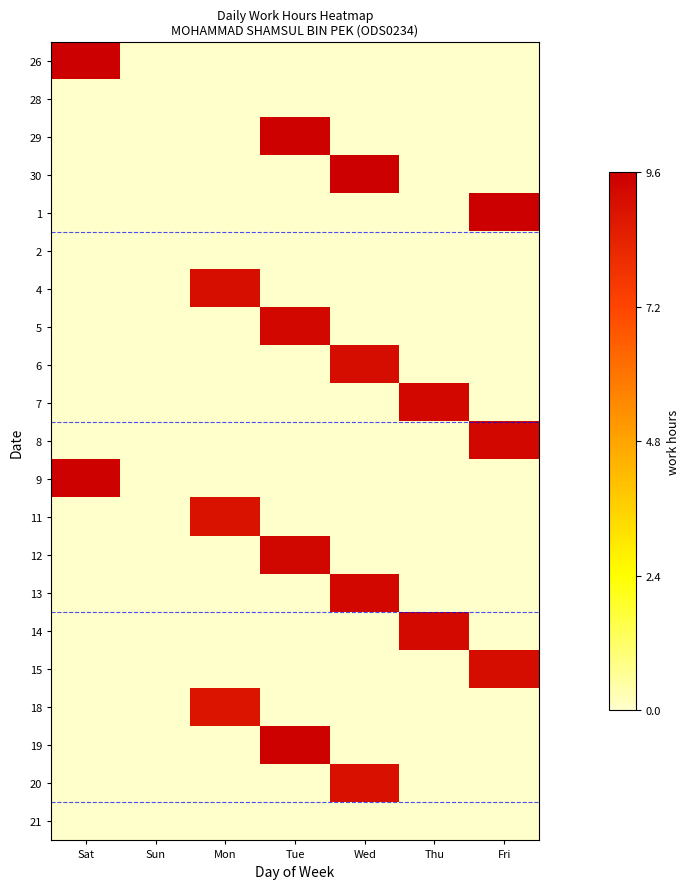

Rank the series at Fri from highest to lowest value.

1, 8, 15, 26, 28, 29, 30, 2, 4, 5, 6, 7, 9, 11, 12, 13, 14, 18, 19, 20, 21